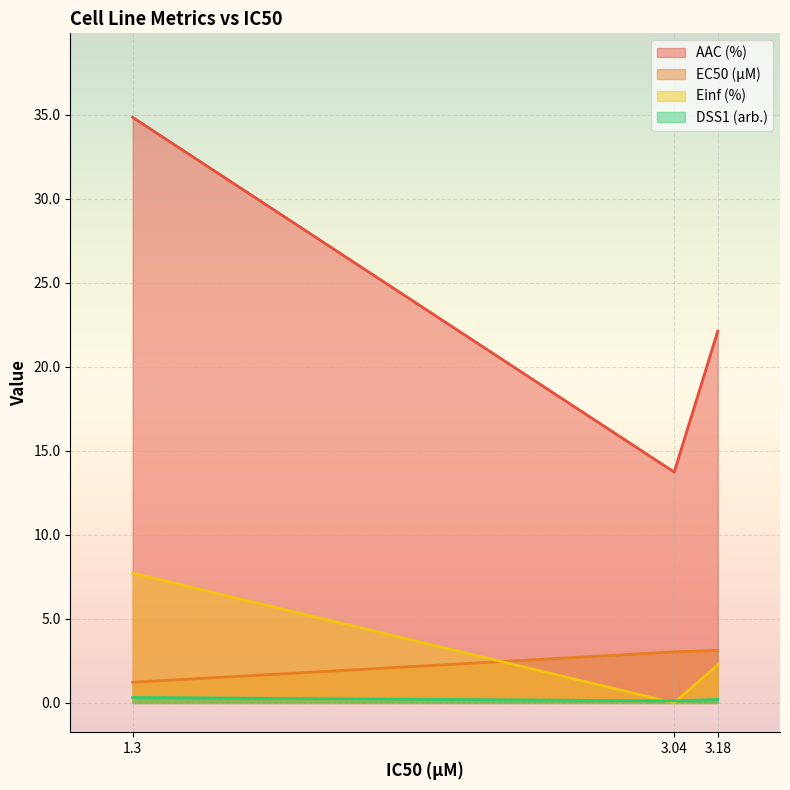

Reading right to left, what are all the values shown in this chart?

AAC (%): 22.1	13.7	34.8
EC50 (µM): 3.1	3.0	1.2
Einf (%): 2.3	0.0	7.7
DSS1 (arb.): 0.2	0.1	0.3